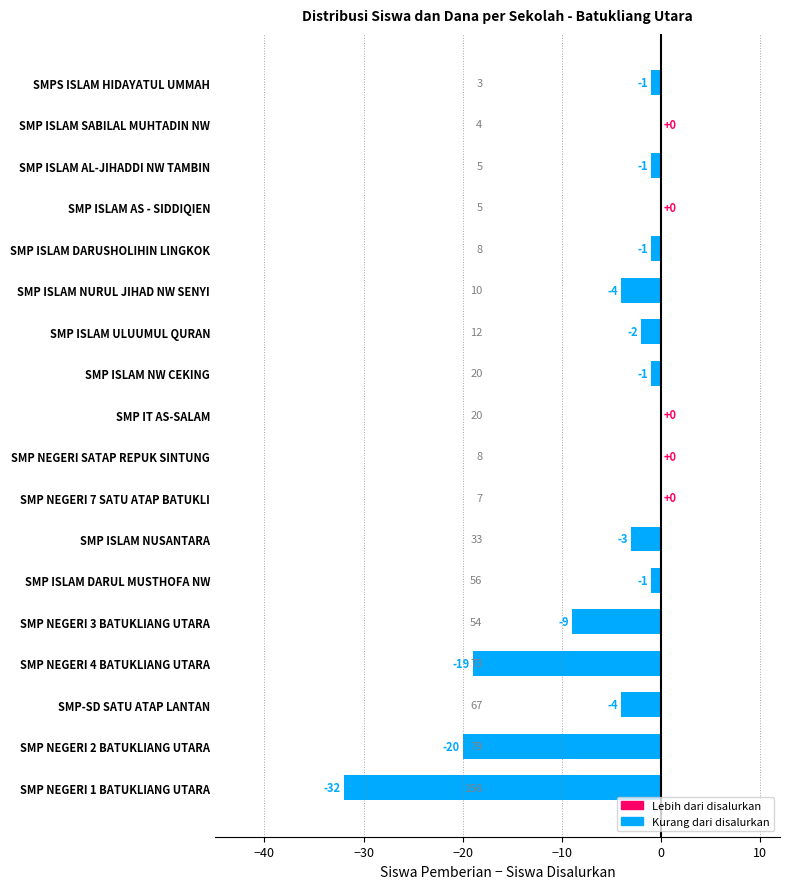

Is it true that the value at SMP NEGERI 4 BATUKLIANG UTARA is -19?

True